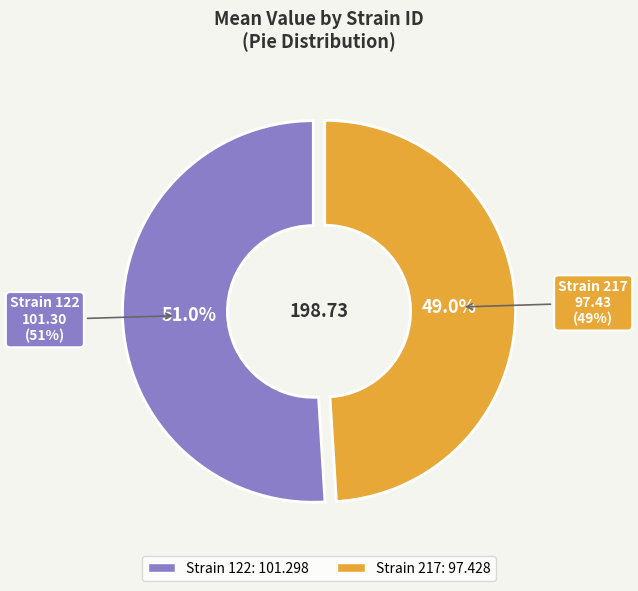

What percentage do 122 and 217 together represent?

100.0%